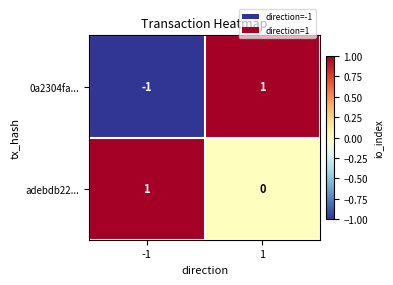

The value of 0a2304fa... at -1 is -2. True or false?

False